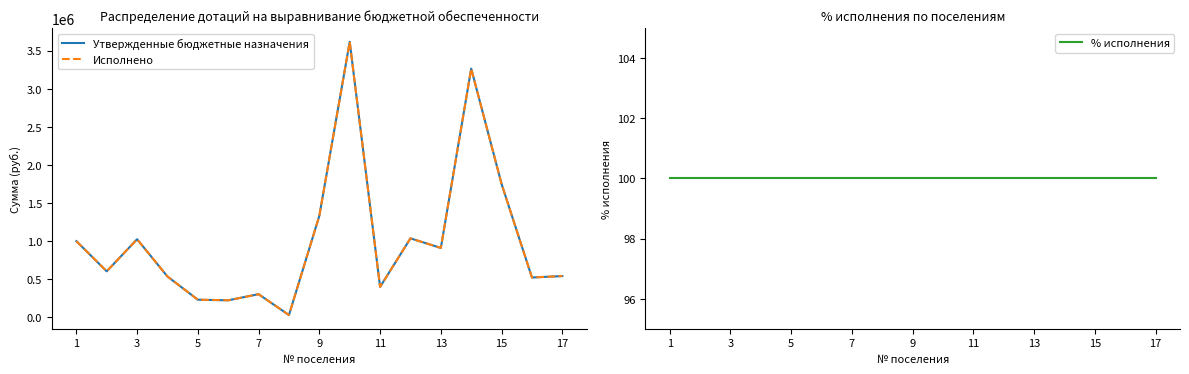

Is the value of % исполнения at 13 greater than the value of Исполнено at 1?

No